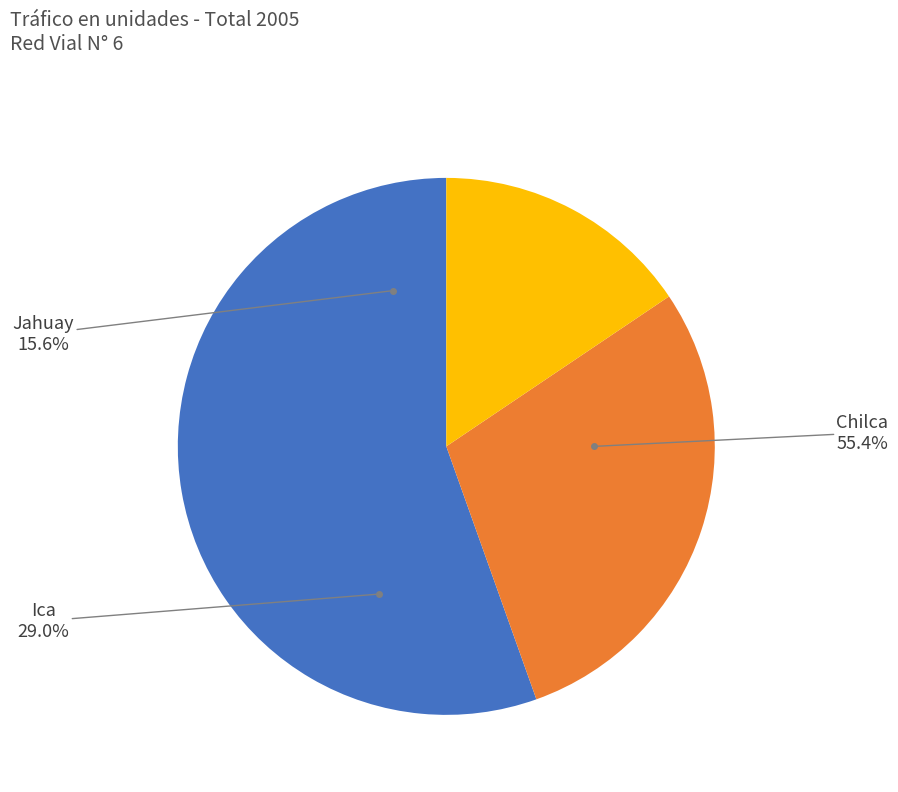

Which has a higher value, Jahuay or Chilca?

Chilca